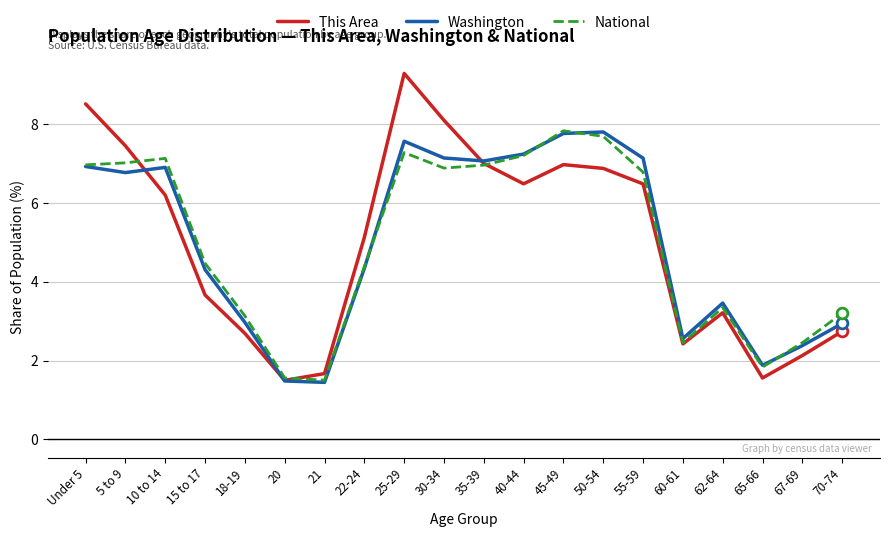

Which series has the largest range (max minus min)?

This Area